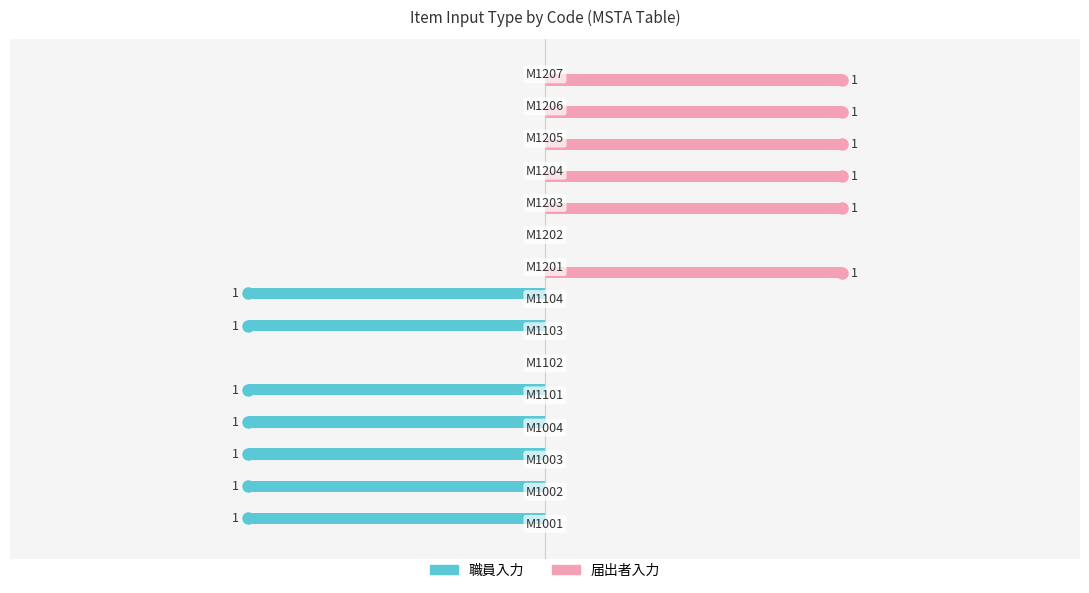

What is the difference between the second highest and second lowest values in the 届出者入力 series?

1